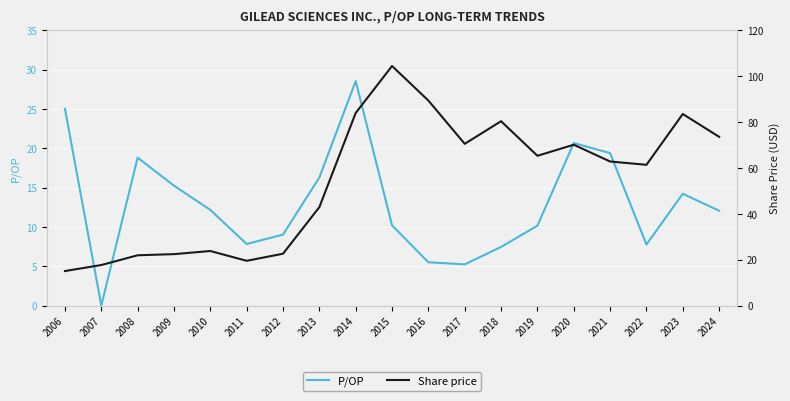

At which category does P/OP reach its first local peak?

2008